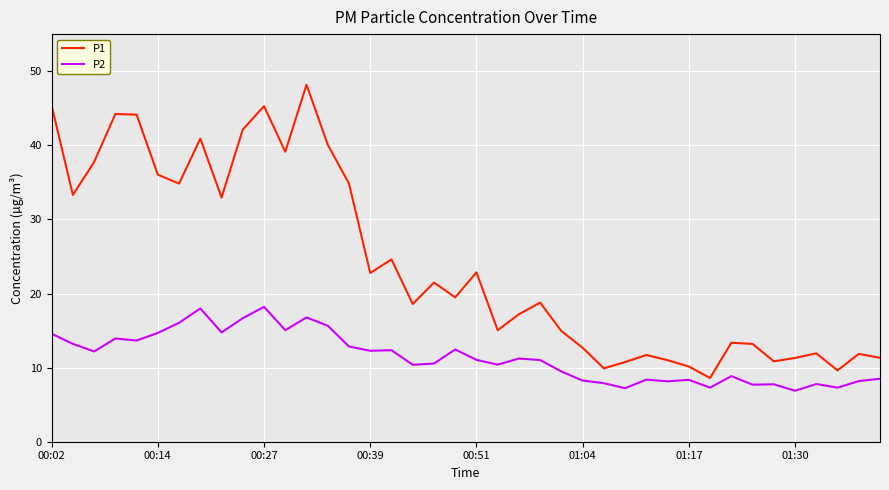

Rank the series by their average value, from lowest to highest.

P2, P1